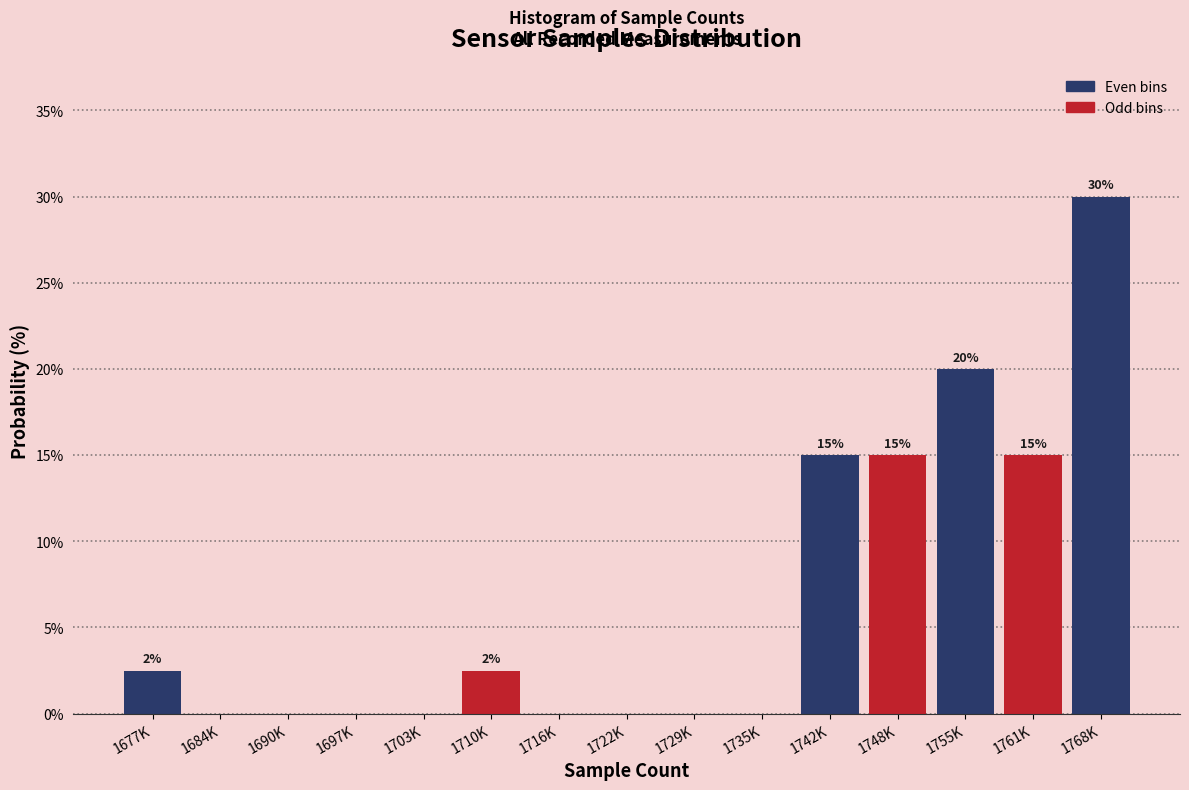

Reading left to right, list all the values displayed in this chart.

1677K=2.5	1684K=0.0	1690K=0.0	1697K=0.0	1703K=0.0	1710K=2.5	1716K=0.0	1722K=0.0	1729K=0.0	1735K=0.0	1742K=15.0	1748K=15.0	1755K=20.0	1761K=15.0	1768K=30.0